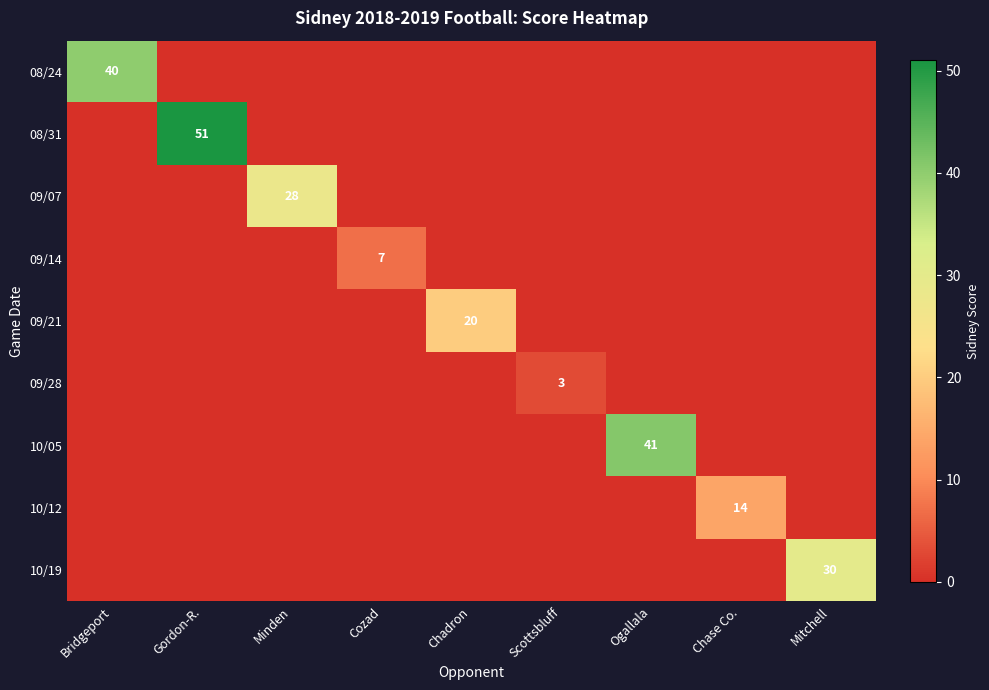

What is the total value across all series at Minden?

28